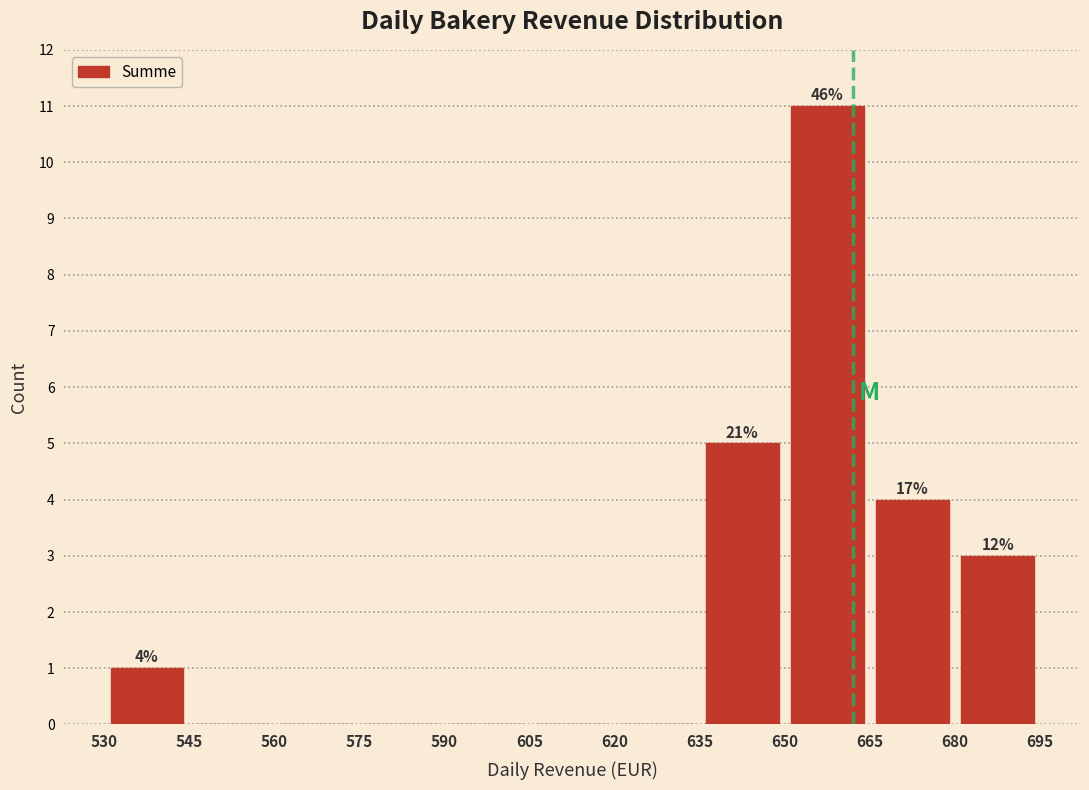

Over which range of the x-axis is the bar tallest?

650 to 665